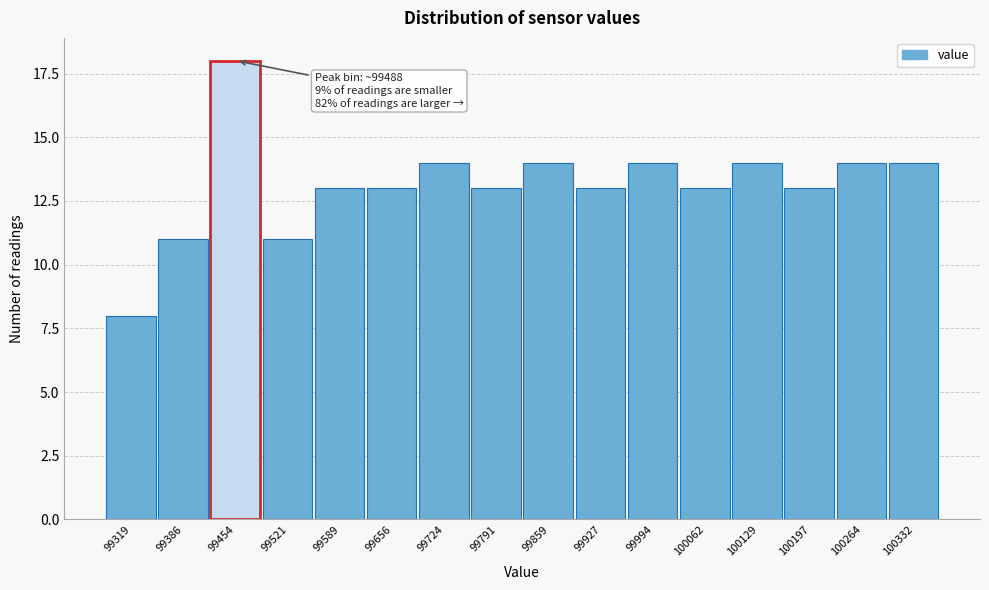

Reading left to right, extract all data points from this chart.

99319=8	99386=11	99454=18	99521=11	99589=13	99656=13	99724=14	99791=13	99859=14	99927=13	99994=14	100062=13	100129=14	100197=13	100264=14	100332=14